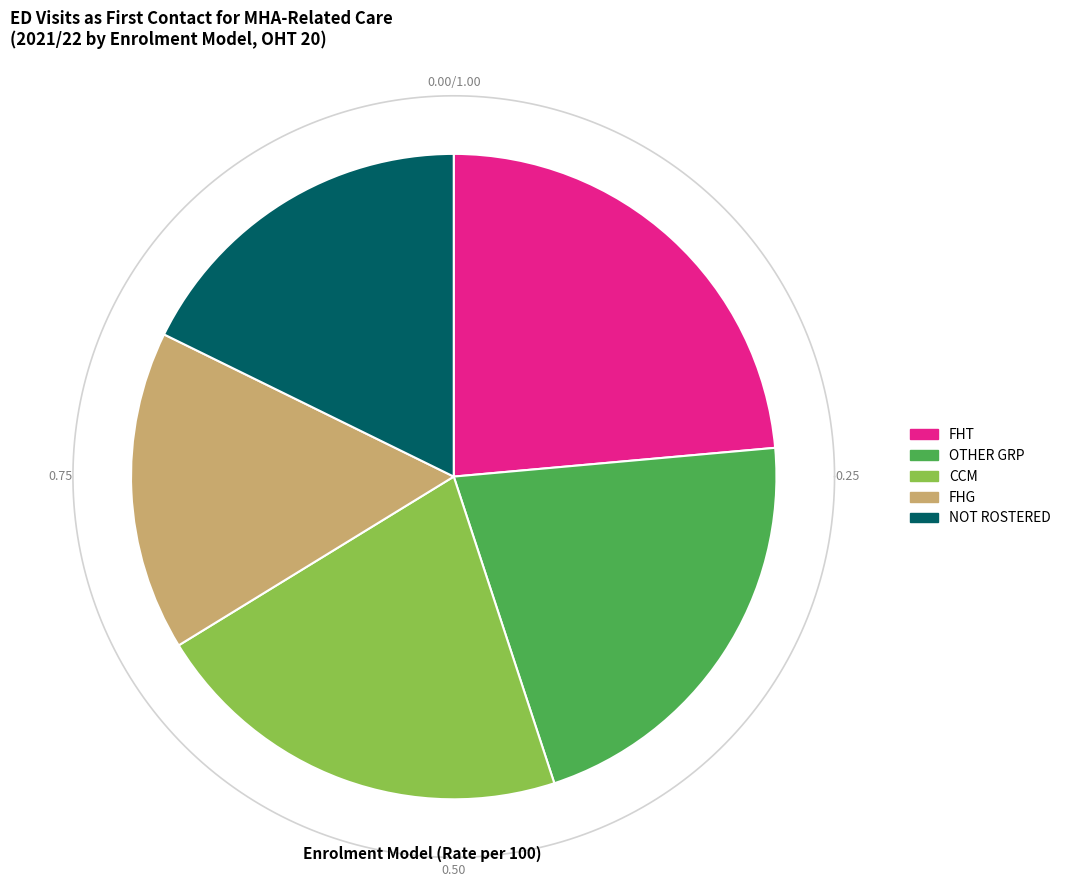

Does any single category account for the majority?

No